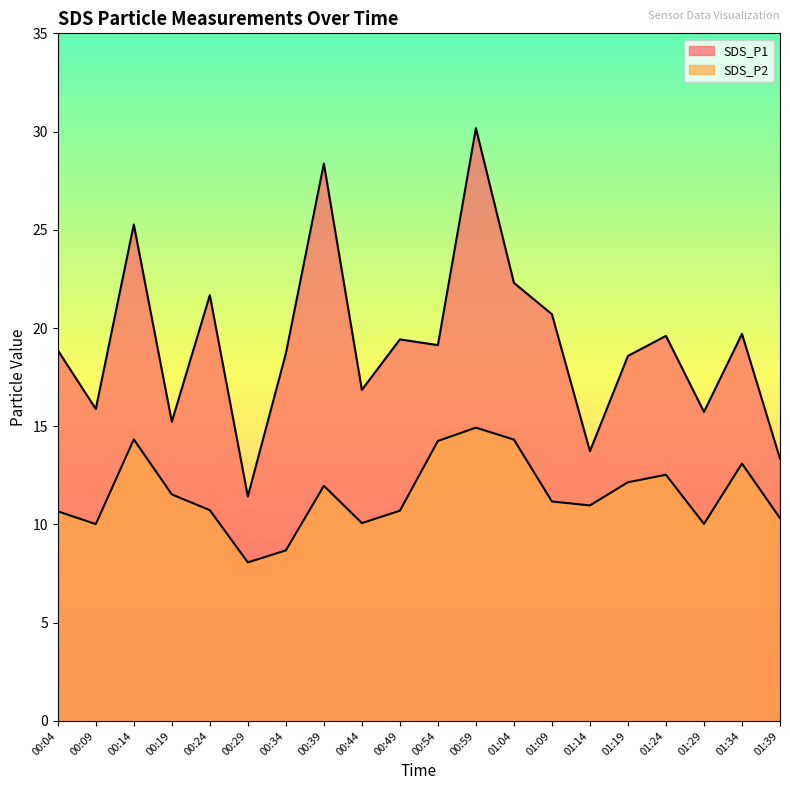

At which category does the chart reach its peak across all series?

00:59